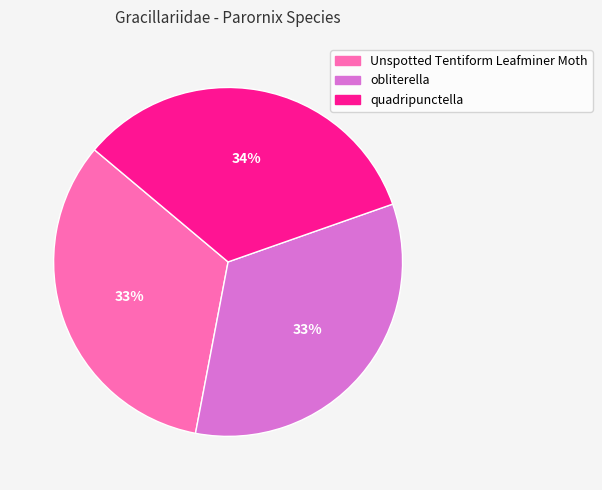

Is the sum of Unspotted Tentiform Leafminer Moth and obliterella greater than half?

Yes